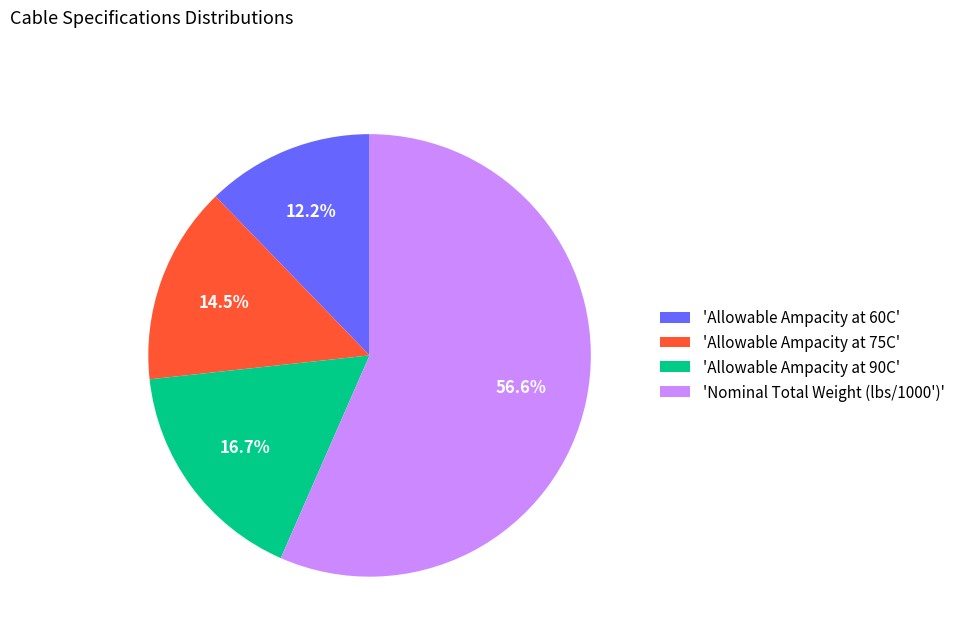

How many segments does this pie chart have?

4